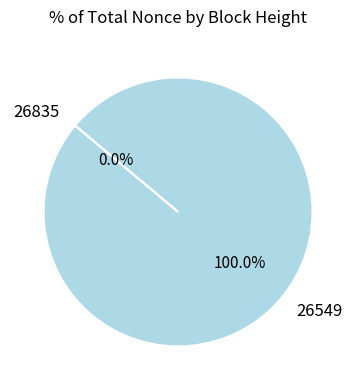

Is there any slice that represents more than half of the pie?

Yes